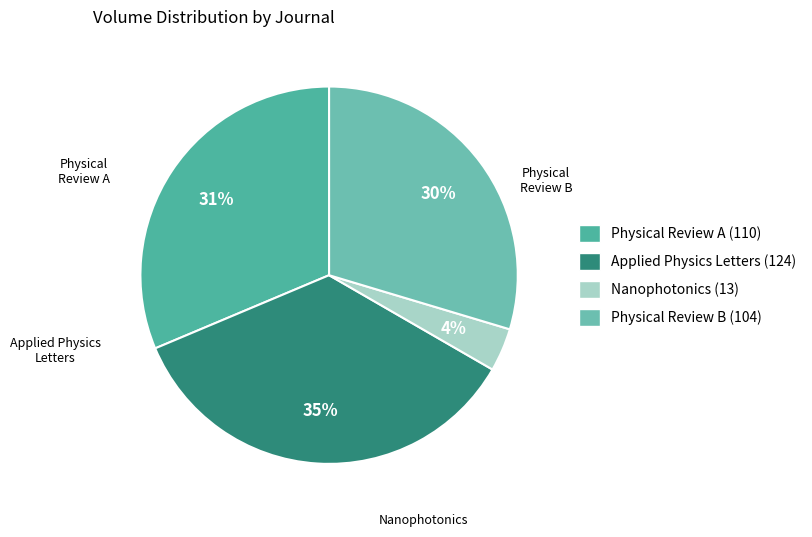

True or false: Applied Physics Letters accounts for 35% of the total.

True